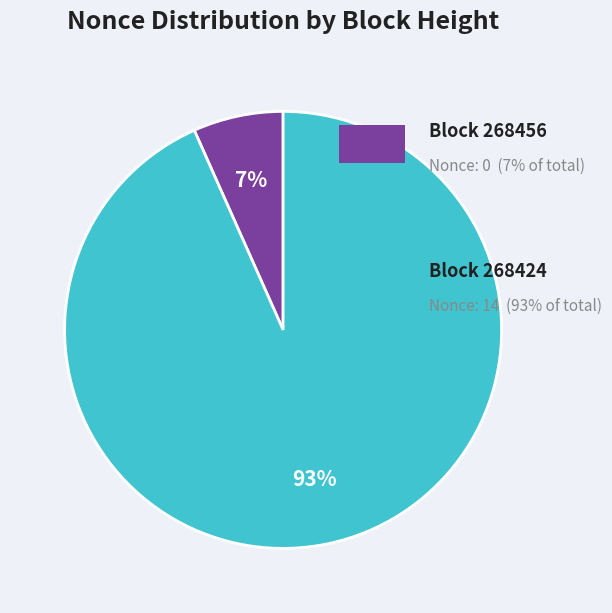

How many slices are in this pie chart?

2